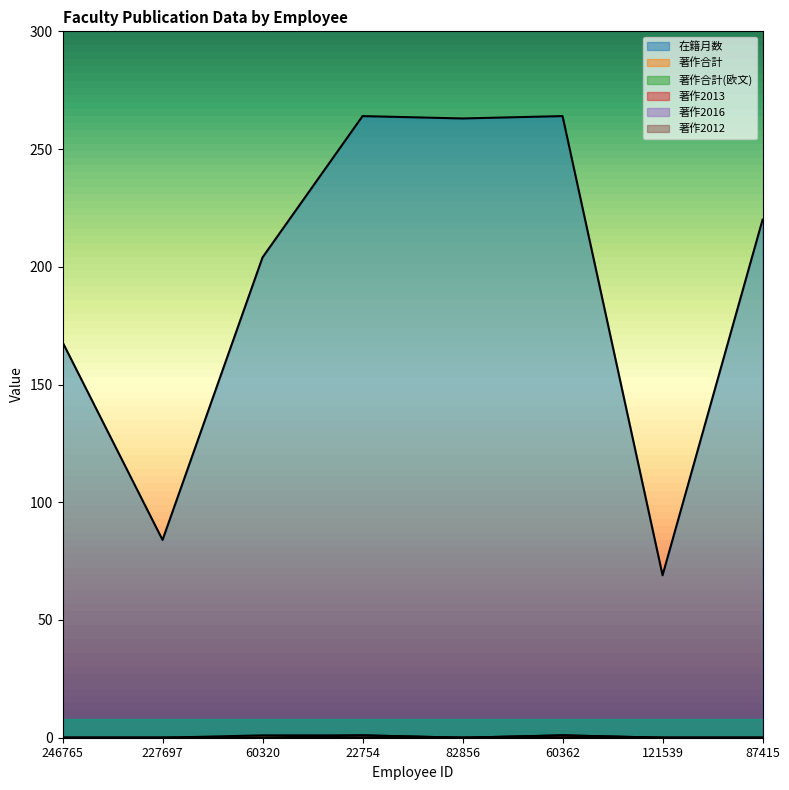

At 227697, list the series in order from largest to smallest.

在籍月数, 著作合計, 著作2013, 著作2016